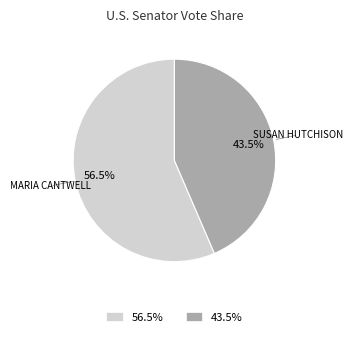

Is the sum of 43.5% and 56.5% greater than half?

Yes